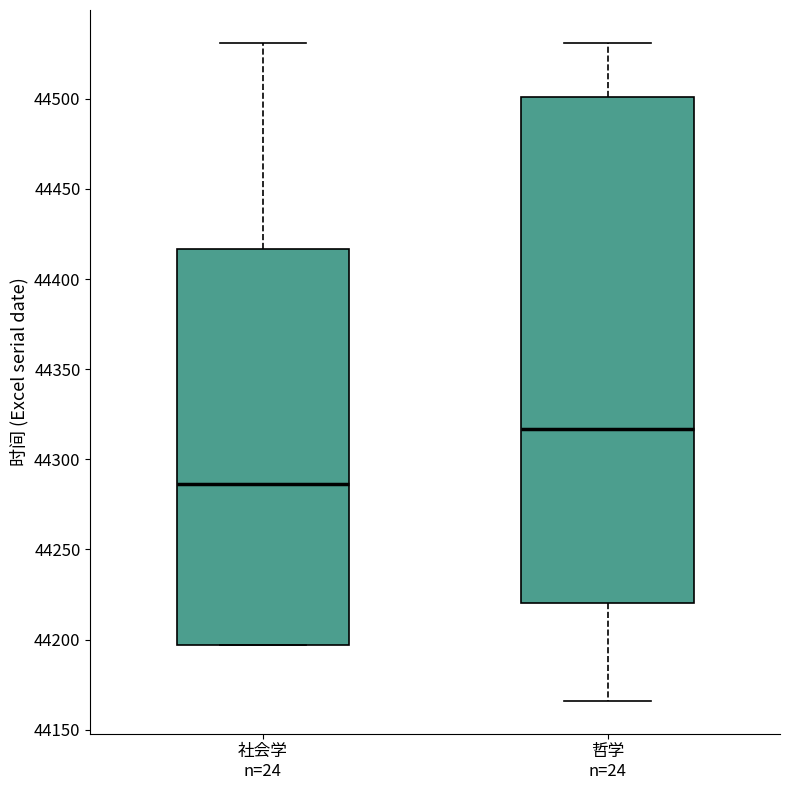

Where does the upper whisker of the box for 社会学 n=24 end on the y-axis? The values are not printed on the chart, so give them approximately, as read against the axis.

44530